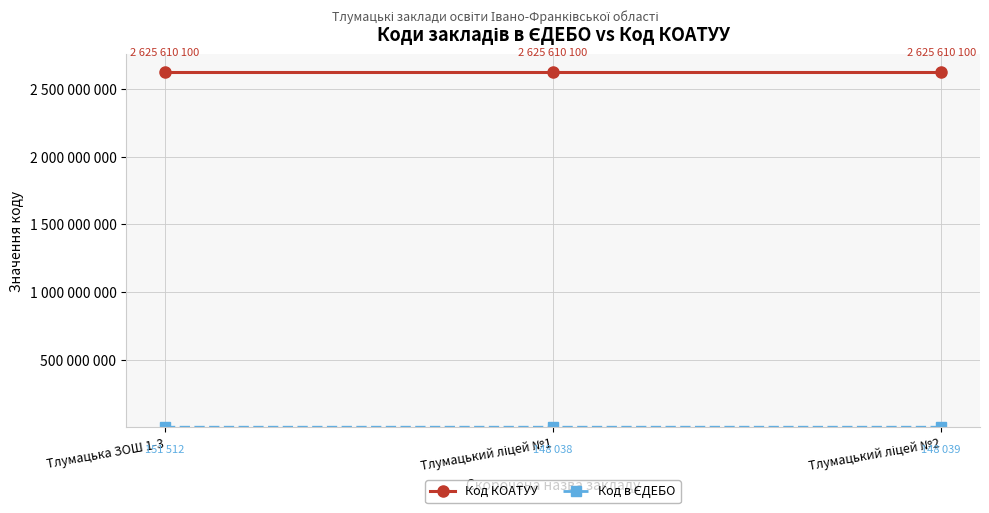

What is the sum of the Код в ЄДЕБО values at Тлумацька ЗОШ 1-3 and Тлумацький ліцей №2?

299551